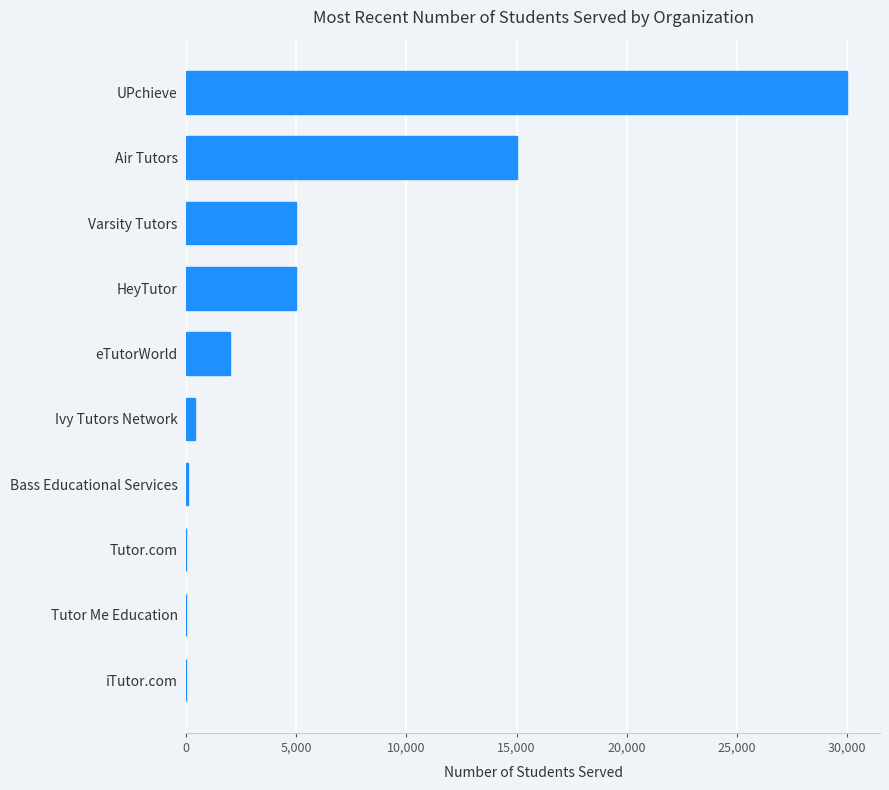

What is the sum of all values?

57460